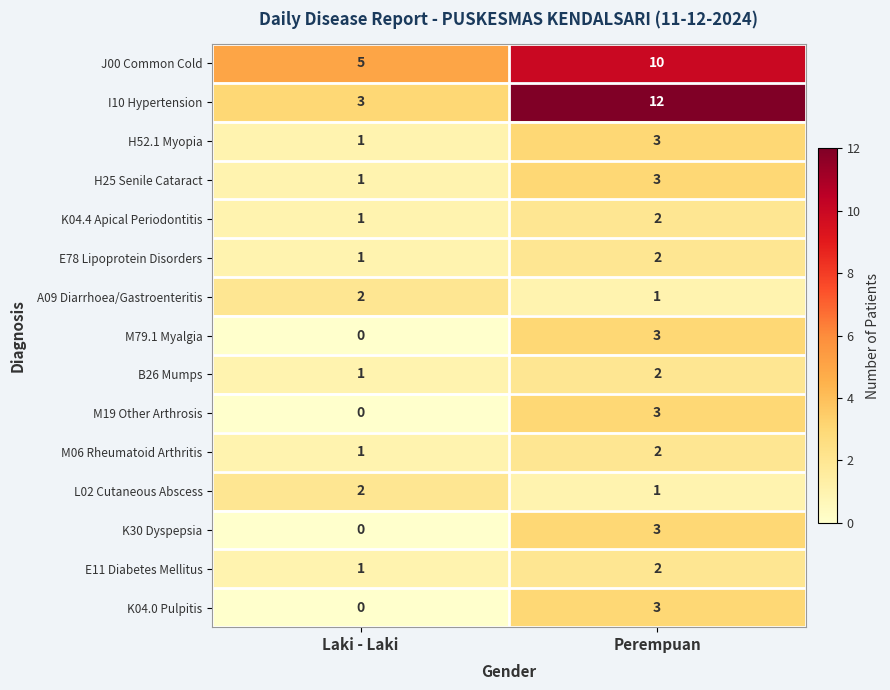

Reading left to right, what are all the values shown in this chart?

J00 Common Cold: Laki - Laki=5	Perempuan=10
I10 Hypertension: Laki - Laki=3	Perempuan=12
H52.1 Myopia: Laki - Laki=1	Perempuan=3
H25 Senile Cataract: Laki - Laki=1	Perempuan=3
K04.4 Apical Periodontitis: Laki - Laki=1	Perempuan=2
E78 Lipoprotein Disorders: Laki - Laki=1	Perempuan=2
A09 Diarrhoea/Gastroenteritis: Laki - Laki=2	Perempuan=1
M79.1 Myalgia: Laki - Laki=0	Perempuan=3
B26 Mumps: Laki - Laki=1	Perempuan=2
M19 Other Arthrosis: Laki - Laki=0	Perempuan=3
M06 Rheumatoid Arthritis: Laki - Laki=1	Perempuan=2
L02 Cutaneous Abscess: Laki - Laki=2	Perempuan=1
K30 Dyspepsia: Laki - Laki=0	Perempuan=3
E11 Diabetes Mellitus: Laki - Laki=1	Perempuan=2
K04.0 Pulpitis: Laki - Laki=0	Perempuan=3